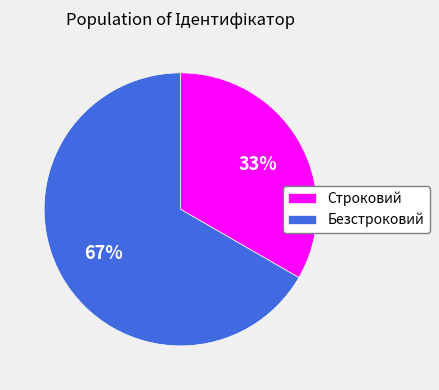

The Строковий slice represents 44% of the pie. True or false?

False